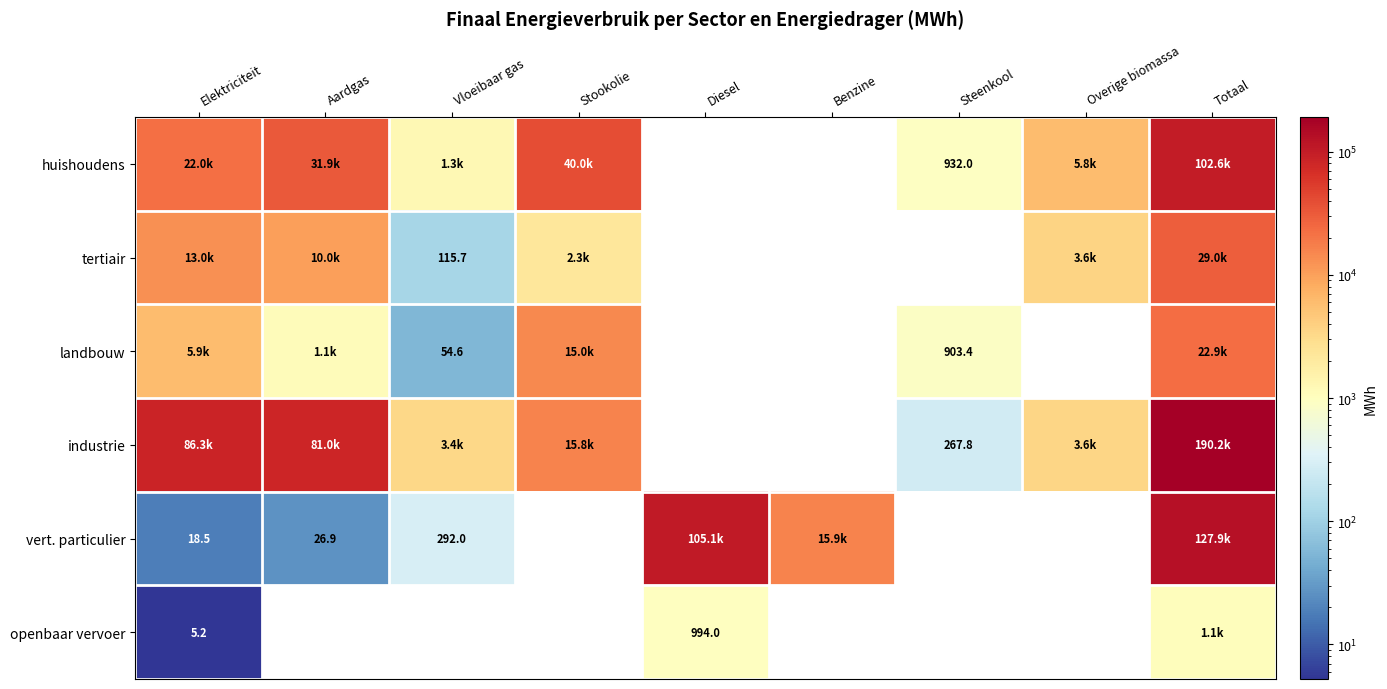

Where is openbaar vervoer nearest to the value 528?

Diesel